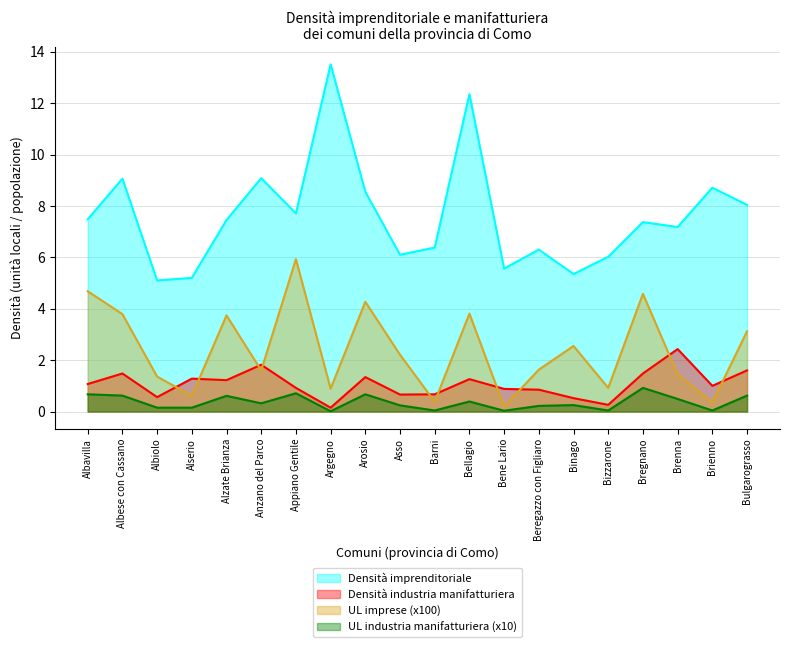

How many lines are shown in the chart?

4